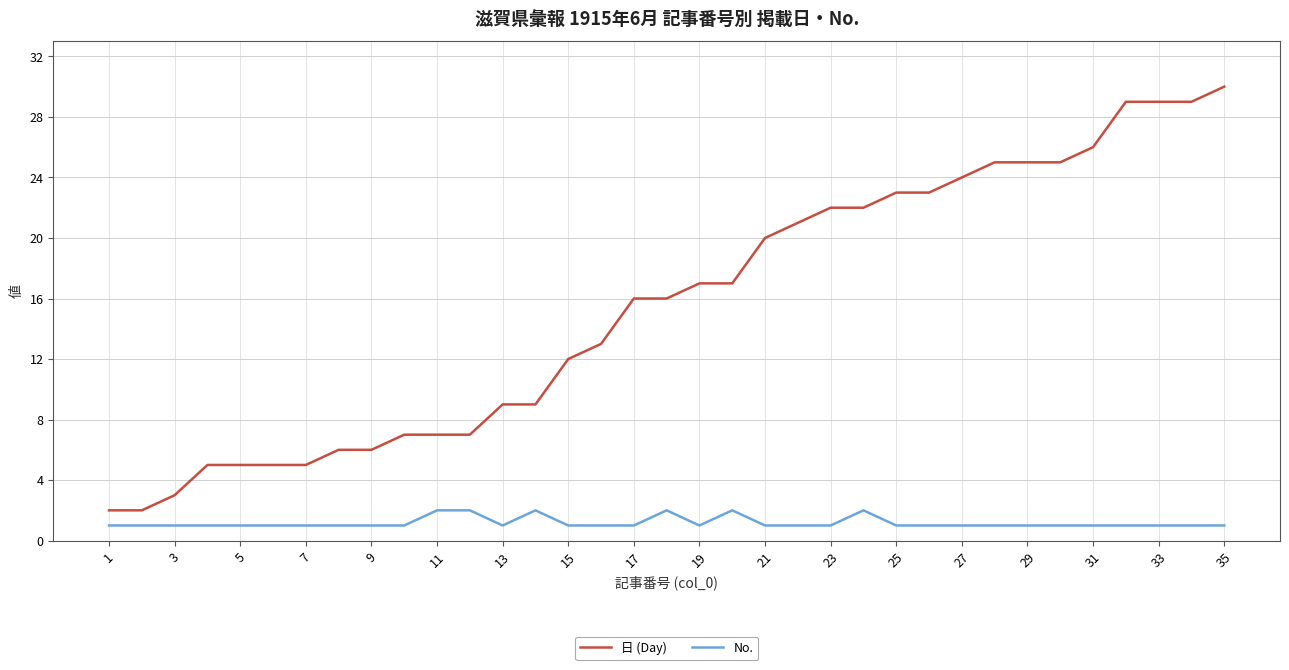

What is the minimum value for No.?

1